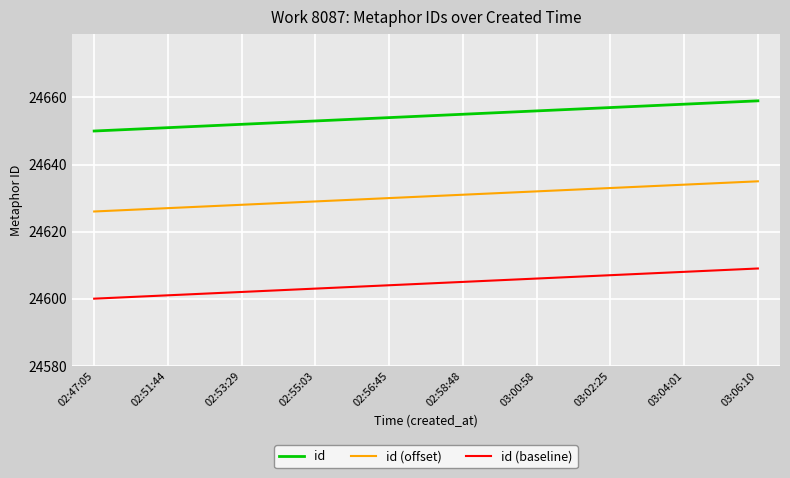

Rank the categories by id (baseline) value from highest to lowest.

03:06:10, 03:04:01, 03:02:25, 03:00:58, 02:58:48, 02:56:45, 02:55:03, 02:53:29, 02:51:44, 02:47:05